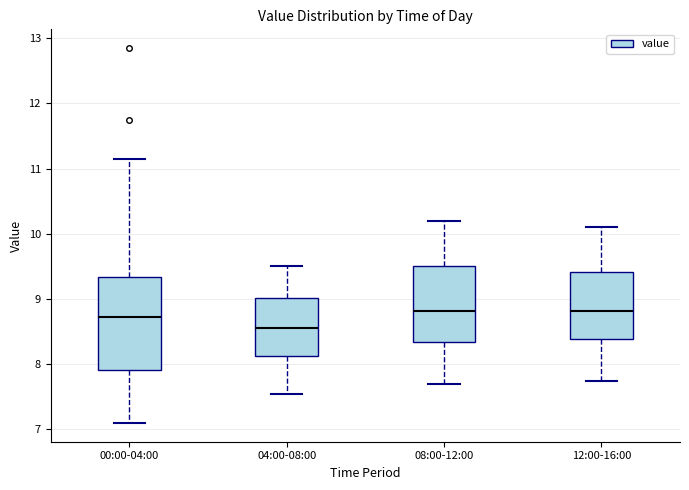

Which box is the tallest, from its lower edge to its upper edge?

00:00-04:00